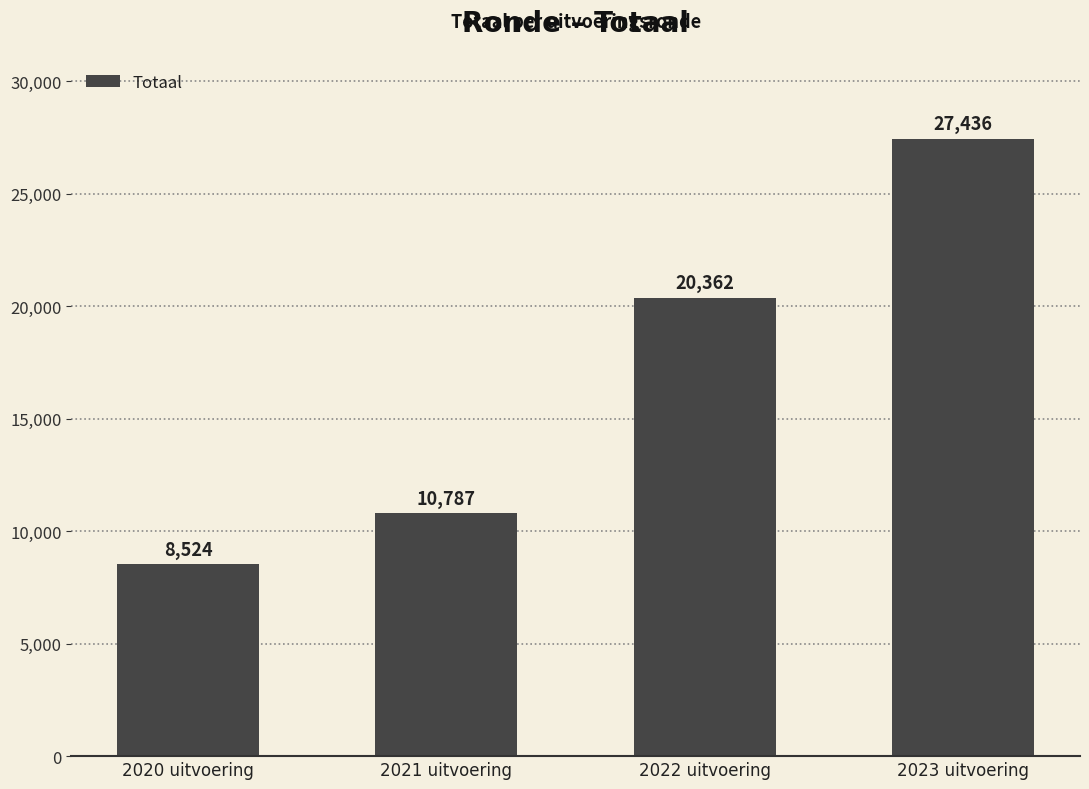

Rank the categories by value from highest to lowest.

2023 uitvoering, 2022 uitvoering, 2021 uitvoering, 2020 uitvoering